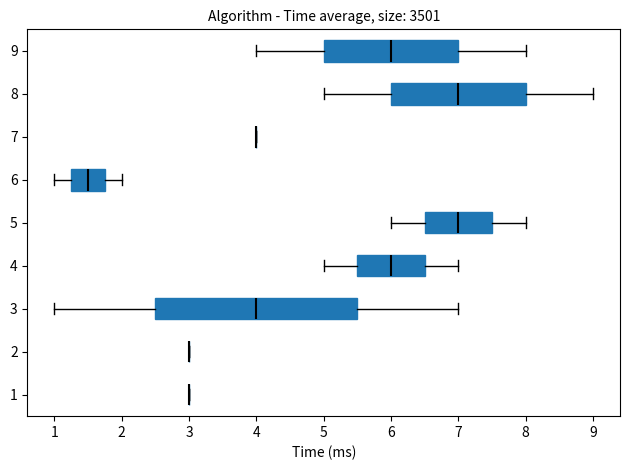

Comparing the boxes themselves (not the whiskers), which one is the widest?

3